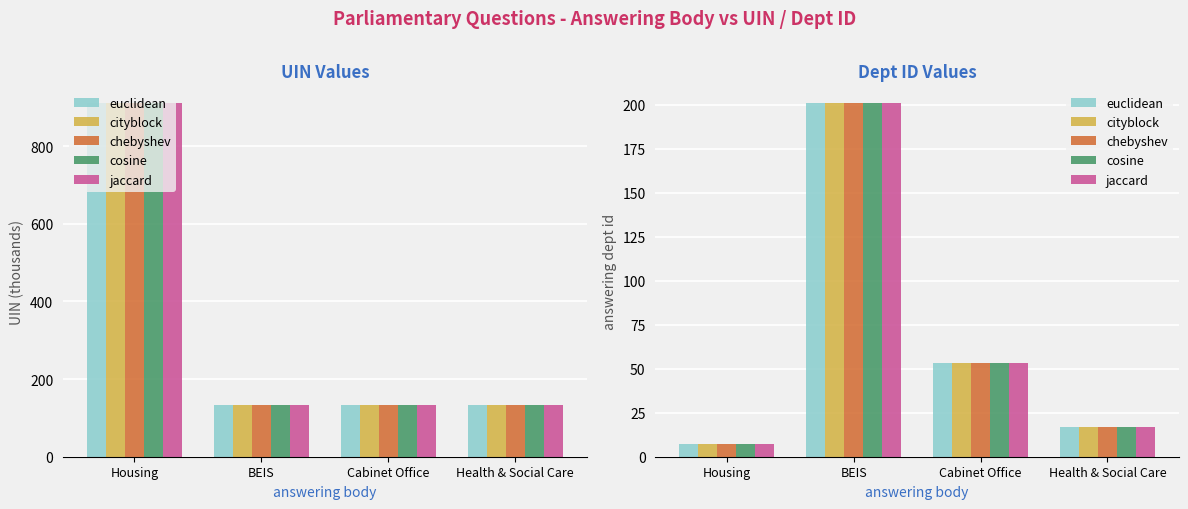

Rank the categories by jaccard value from lowest to highest.

Housing, Health & Social Care, Cabinet Office, BEIS